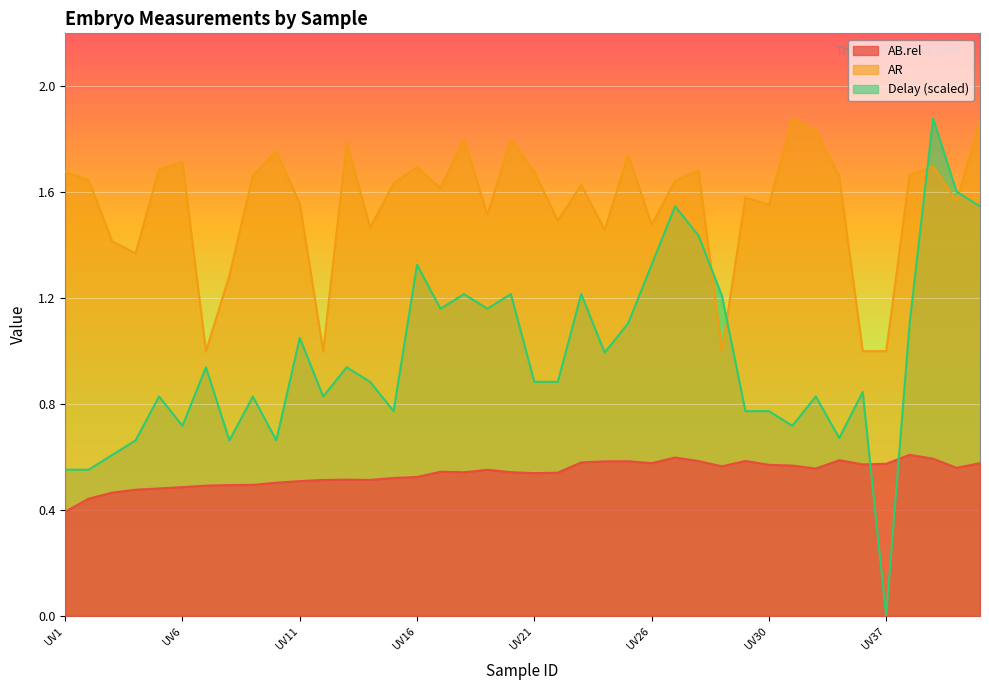

Does the chart display data point markers on the line(s)?

No